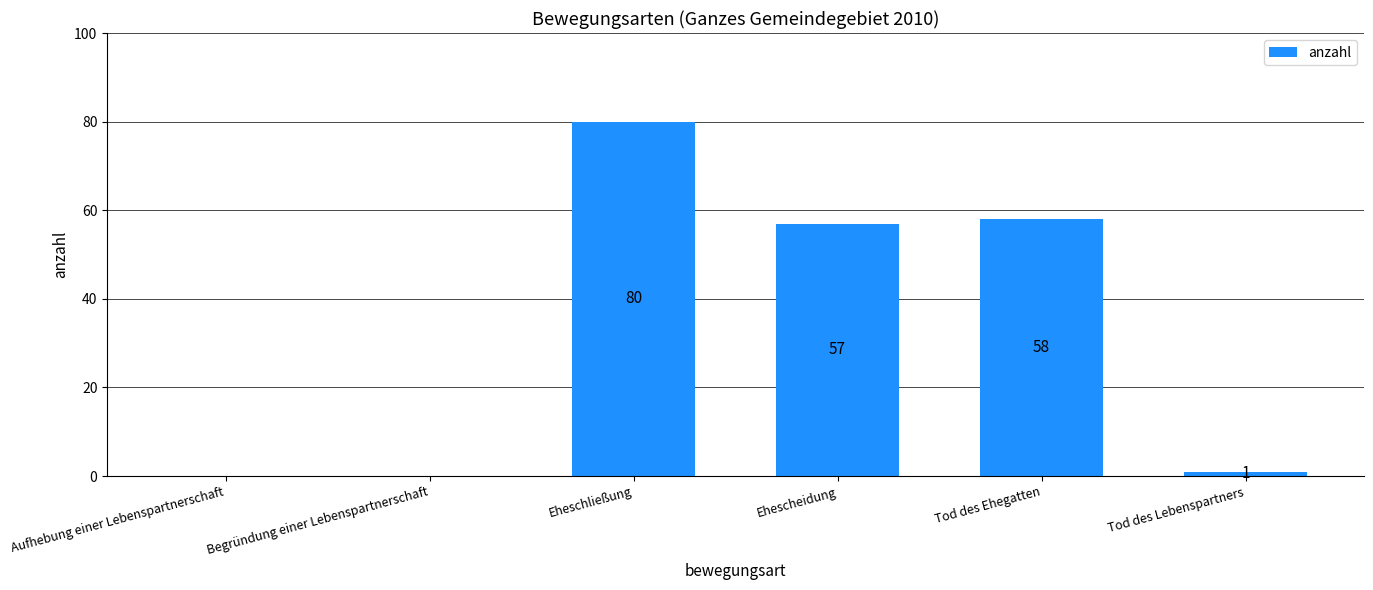

Reading left to right, transcribe all the data shown in this chart.

0	0	80	57	58	1